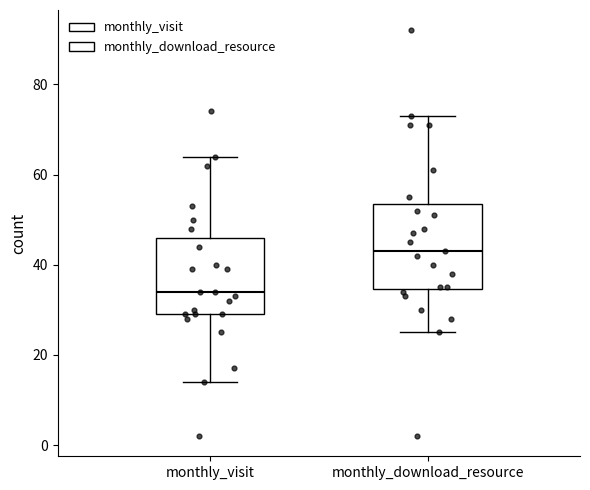

Reading left to right, transcribe this box plot: for each box, give where its median line is, the range the box spans, and where its two whiskers end, as read against the y-axis. The values are not printed on the chart, so give them approximately, as read against the axis.

monthly_visit: median 34, box 30 to 46, whiskers 14 to 64
monthly_download_resource: median 44, box 34 to 54, whiskers 26 to 74